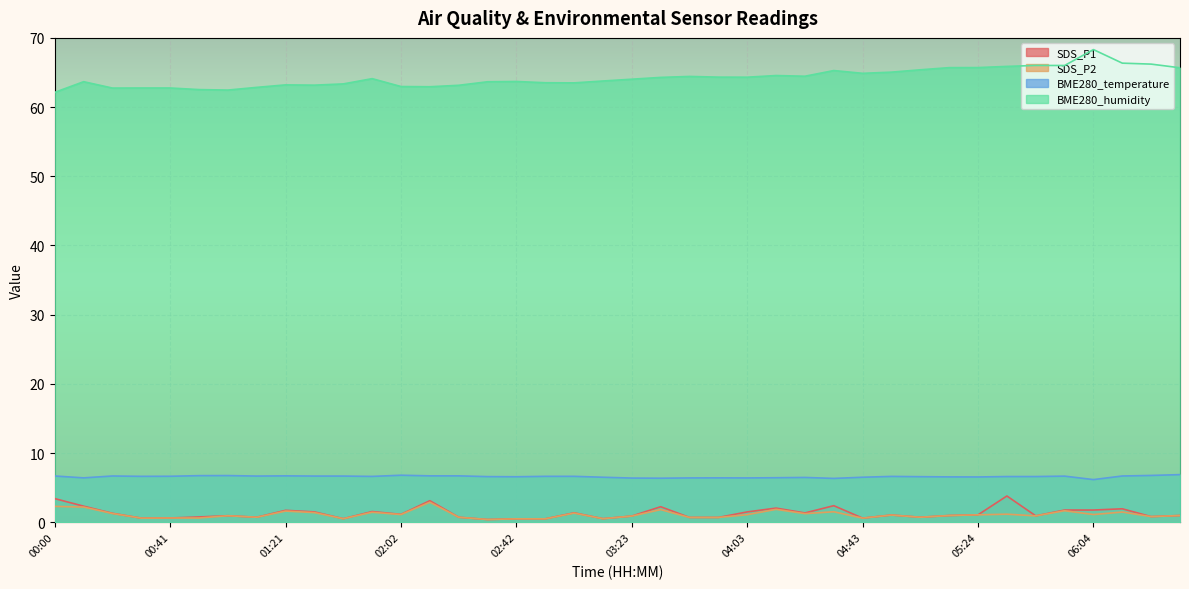

How many interior local valleys does the SDS_P2 series have?

12